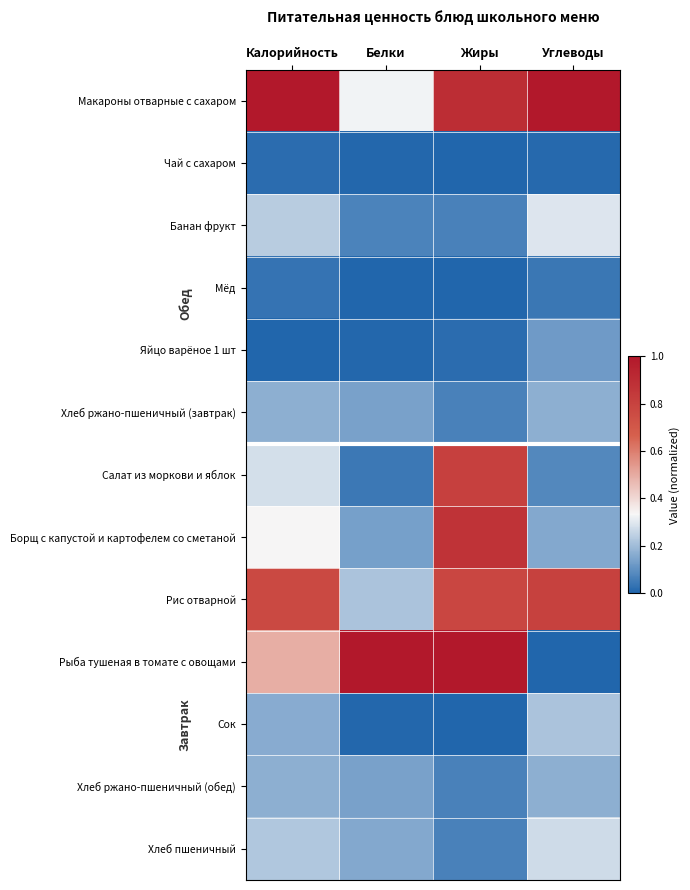

Reading left to right, transcribe all the data shown in this chart.

Макароны отварные с сахаром: Калорийность=1.0	Белки=0.3	Жиры=0.9	Углеводы=1.0
Чай с сахаром: Калорийность=0.0	Белки=0.0	Жиры=0.0	Углеводы=0.0
Банан фрукт: Калорийность=0.2	Белки=0.1	Жиры=0.1	Углеводы=0.3
Мёд: Калорийность=0.0	Белки=0.0	Жиры=0.0	Углеводы=0.0
Яйцо варёное 1 шт: Калорийность=0.0	Белки=0.0	Жиры=0.0	Углеводы=0.1
Хлеб ржано-пшеничный (завтрак): Калорийность=0.2	Белки=0.1	Жиры=0.1	Углеводы=0.2
Салат из моркови и яблок: Калорийность=0.3	Белки=0.0	Жиры=0.8	Углеводы=0.1
Борщ с капустой и картофелем со сметаной: Калорийность=0.3	Белки=0.1	Жиры=0.9	Углеводы=0.2
Рис отварной: Калорийность=0.8	Белки=0.2	Жиры=0.8	Углеводы=0.8
Рыба тушеная в томате с овощами: Калорийность=0.5	Белки=1.0	Жиры=1.0	Углеводы=0.0
Сок: Калорийность=0.2	Белки=0.0	Жиры=0.0	Углеводы=0.2
Хлеб ржано-пшеничный (обед): Калорийность=0.2	Белки=0.1	Жиры=0.1	Углеводы=0.2
Хлеб пшеничный: Калорийность=0.2	Белки=0.2	Жиры=0.1	Углеводы=0.3